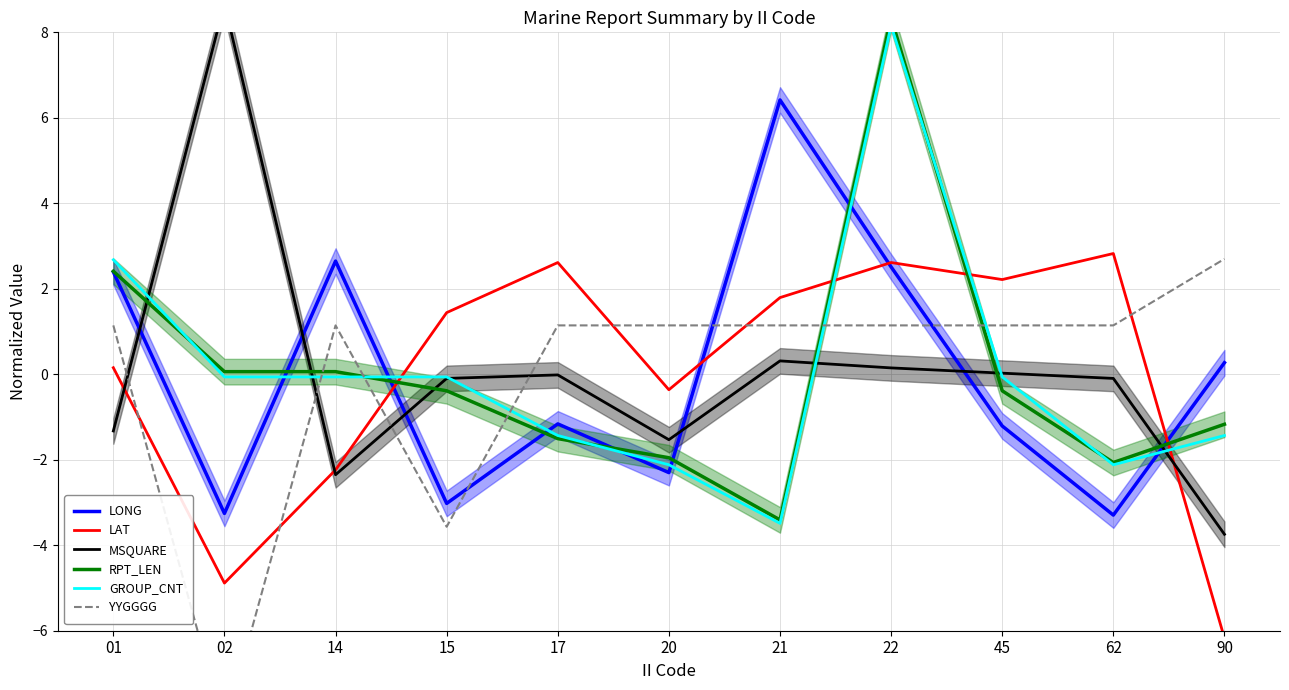

How many times do LAT and MSQUARE cross each other?

3